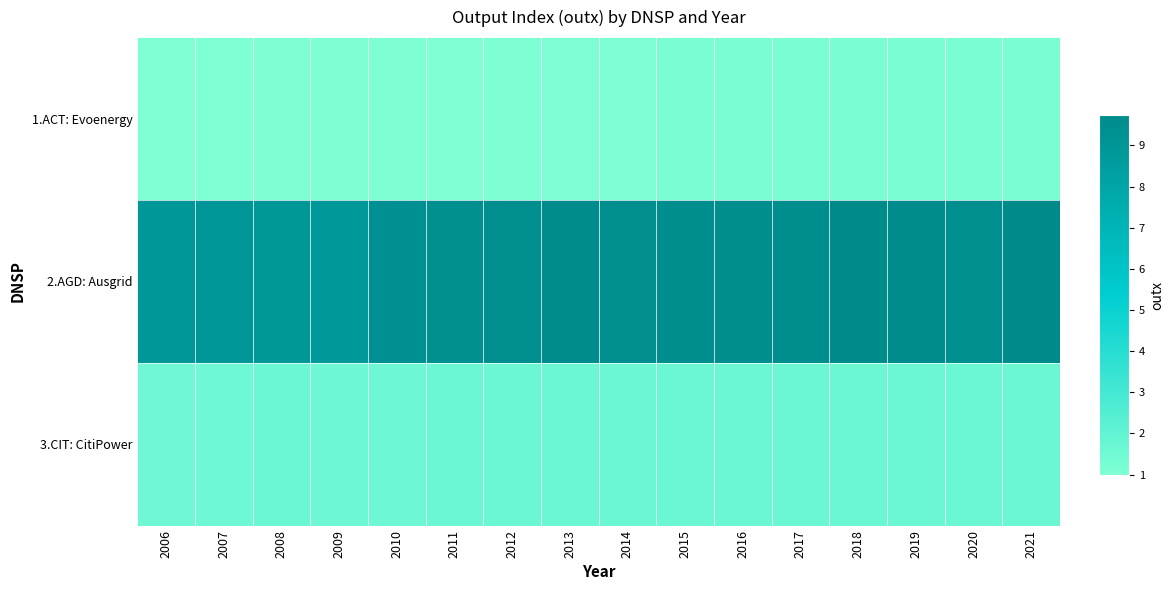

Reading right to left, transcribe all the data shown in this chart.

1.ACT: Evoenergy: 2021=1.2	2020=1.2	2019=1.2	2018=1.2	2017=1.1	2016=1.1	2015=1.1	2014=1.1	2013=1.1	2012=1.1	2011=1.0	2010=1.1	2009=1.0	2008=1.0	2007=1.0	2006=1.0
2.AGD: Ausgrid: 2021=9.7	2020=9.4	2019=9.7	2018=9.7	2017=9.5	2016=9.6	2015=9.6	2014=9.5	2013=9.6	2012=9.5	2011=9.4	2010=9.3	2009=8.9	2008=8.9	2007=9.0	2006=8.9
3.CIT: CitiPower: 2021=1.7	2020=1.7	2019=1.7	2018=1.7	2017=1.7	2016=1.7	2015=1.7	2014=1.7	2013=1.7	2012=1.7	2011=1.7	2010=1.6	2009=1.6	2008=1.7	2007=1.6	2006=1.5